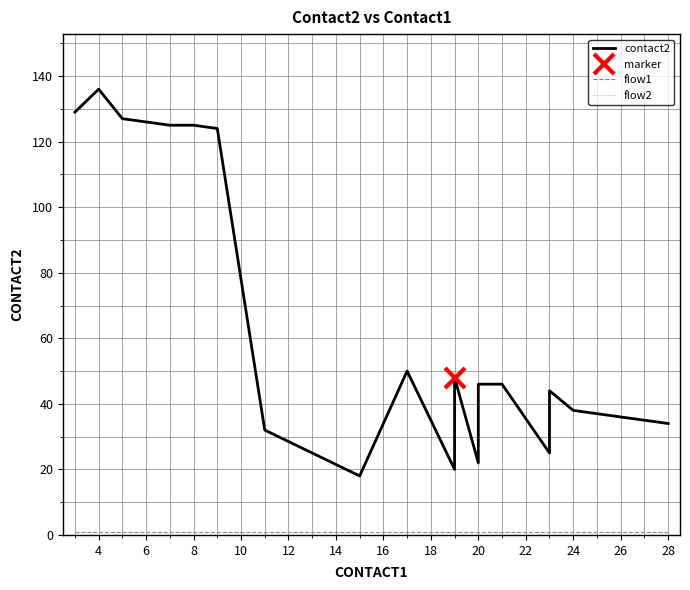

What is the label of the 20th point from the left?

28